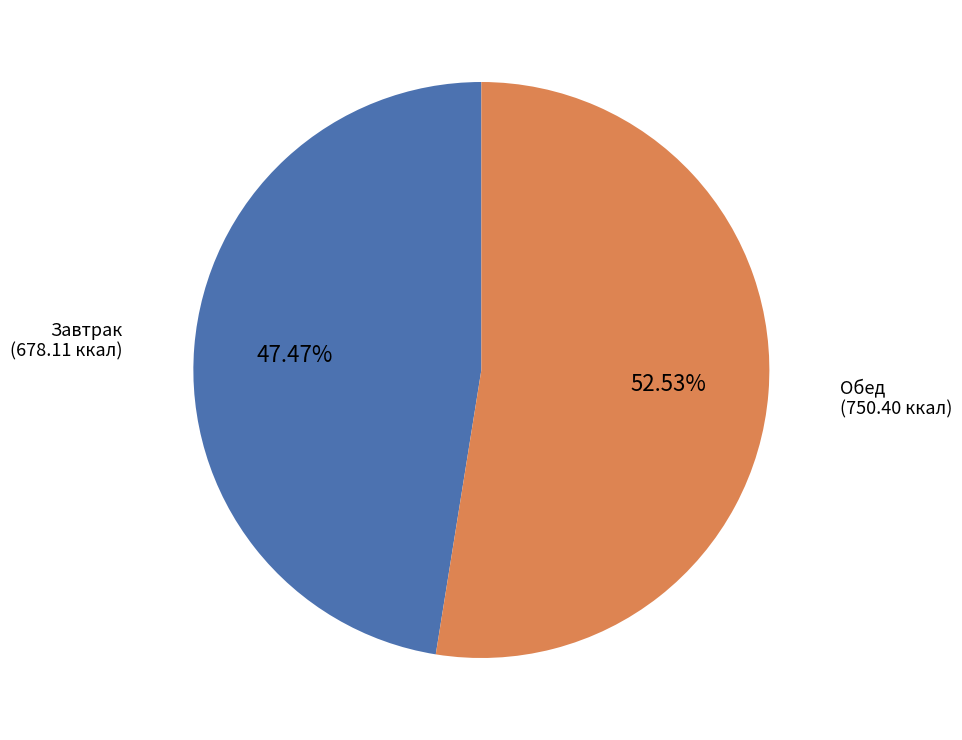

True or false: Завтрак accounts for 47% of the total.

True